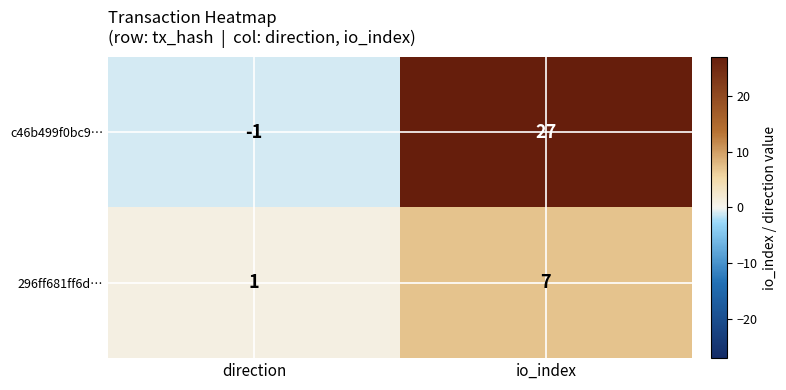

Where is 296ff681ff6d… nearest to the value 4?

direction